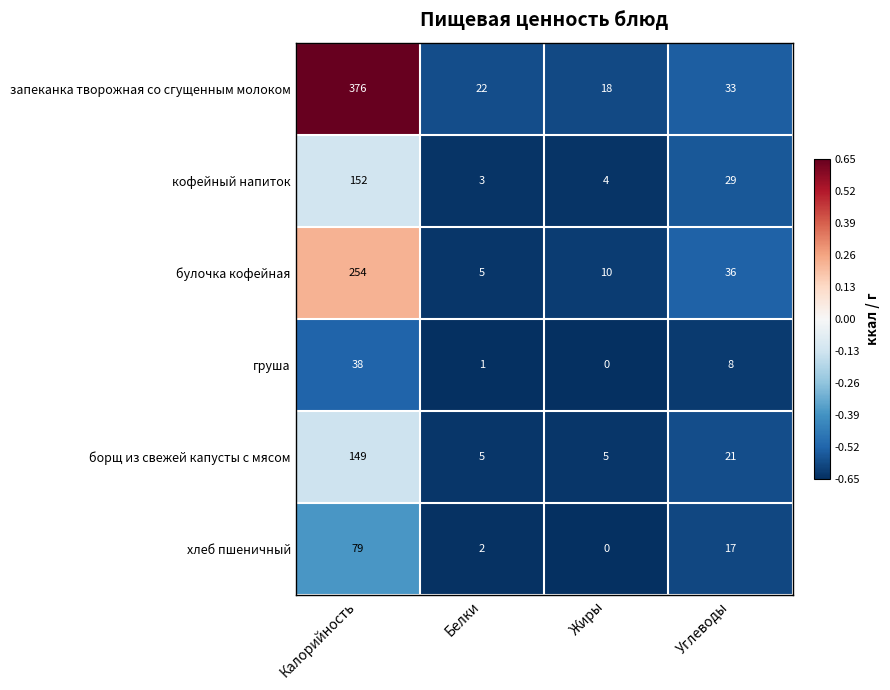

What is the minimum value for кофейный напиток?

3